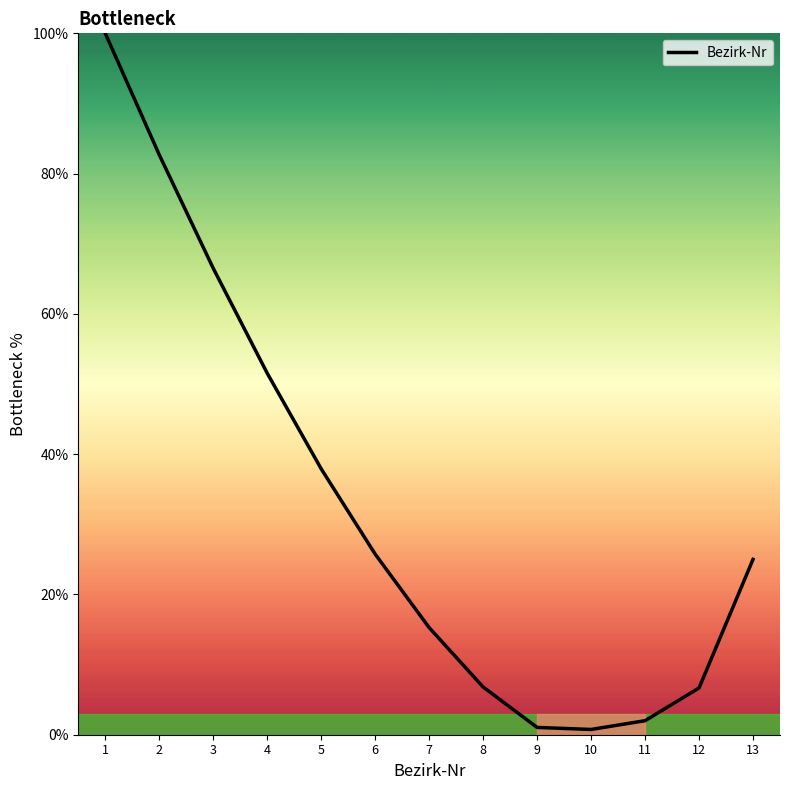

What is the maximum value shown in the chart?

100.0